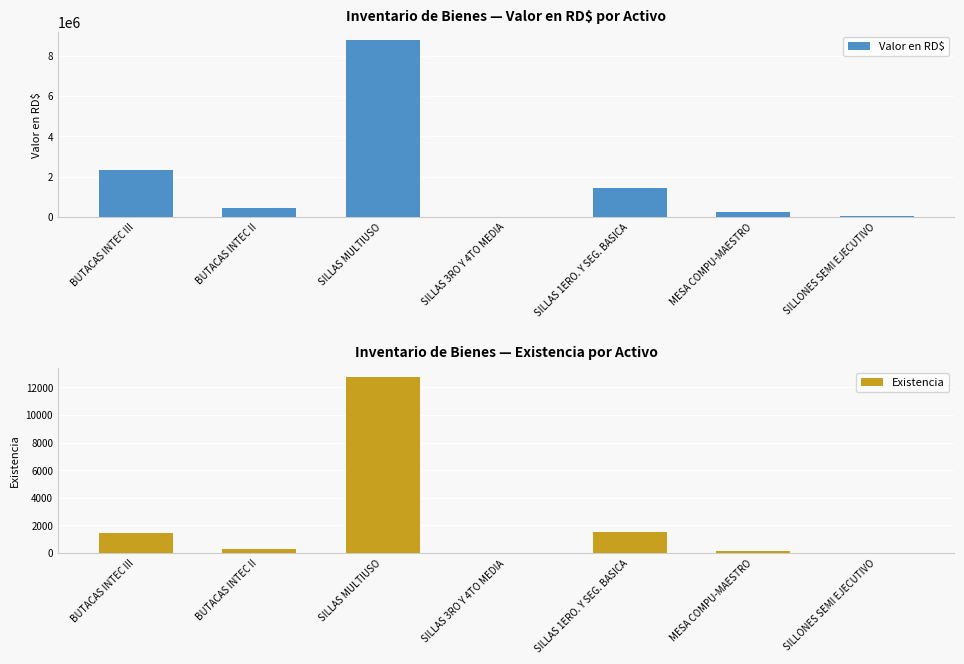

How many data points in Valor en RD$ are less than 461475?

3